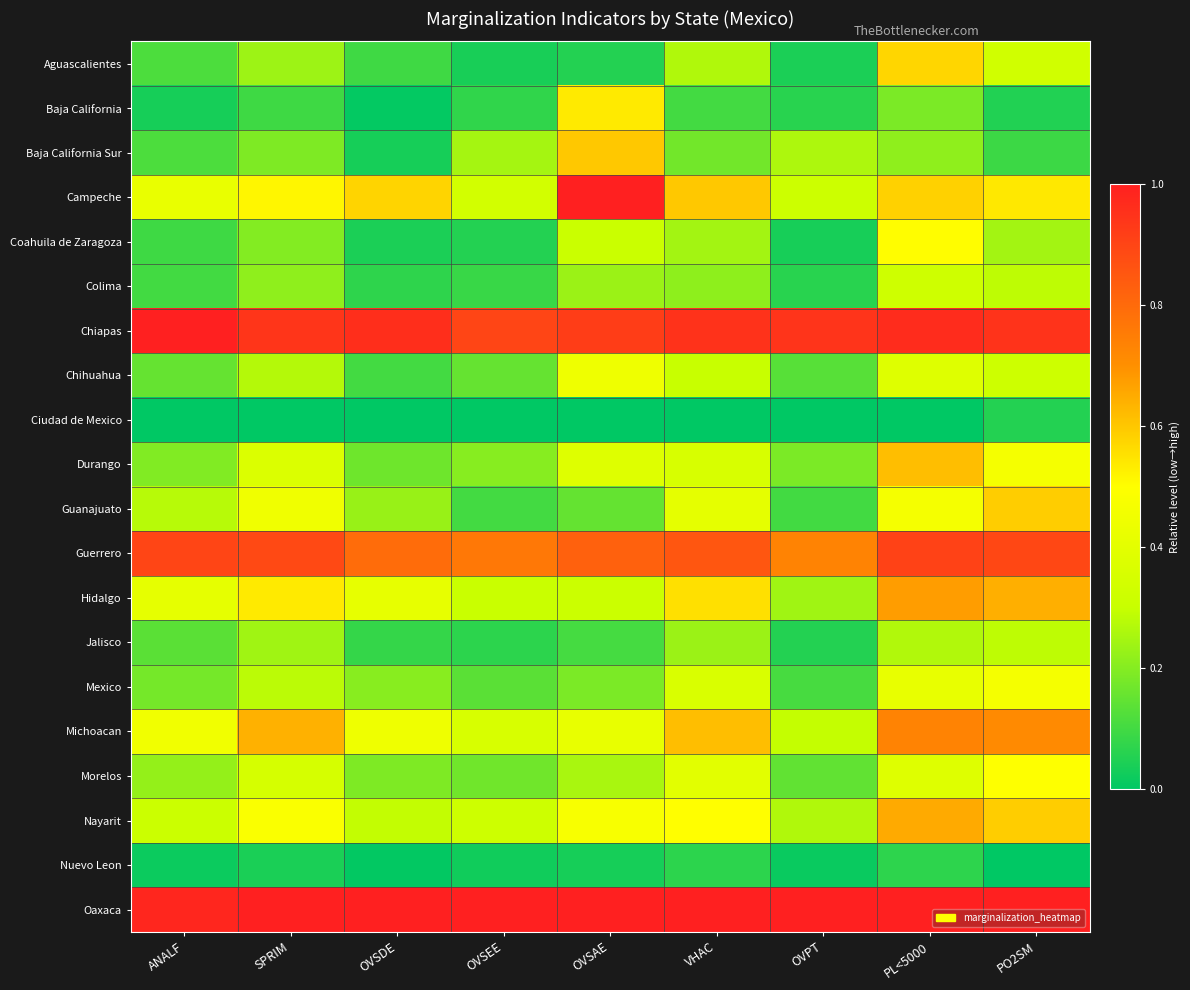

At which category does the chart reach its peak across all series?

PL<5000